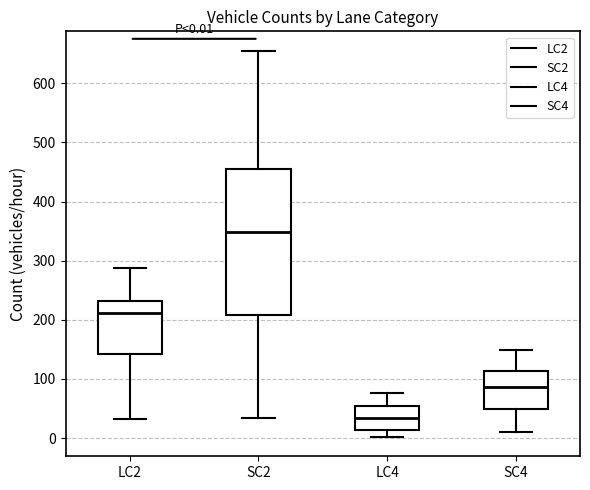

Which box has the highest median line?

SC2